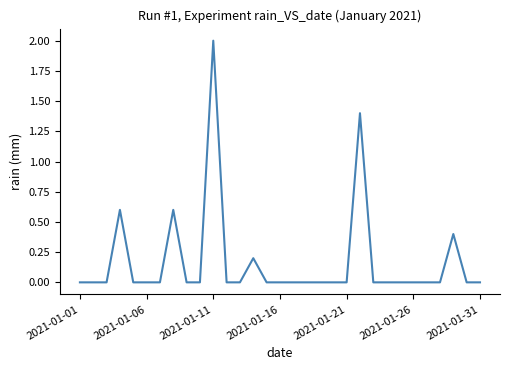

What is the difference between the maximum and minimum values?

2.0